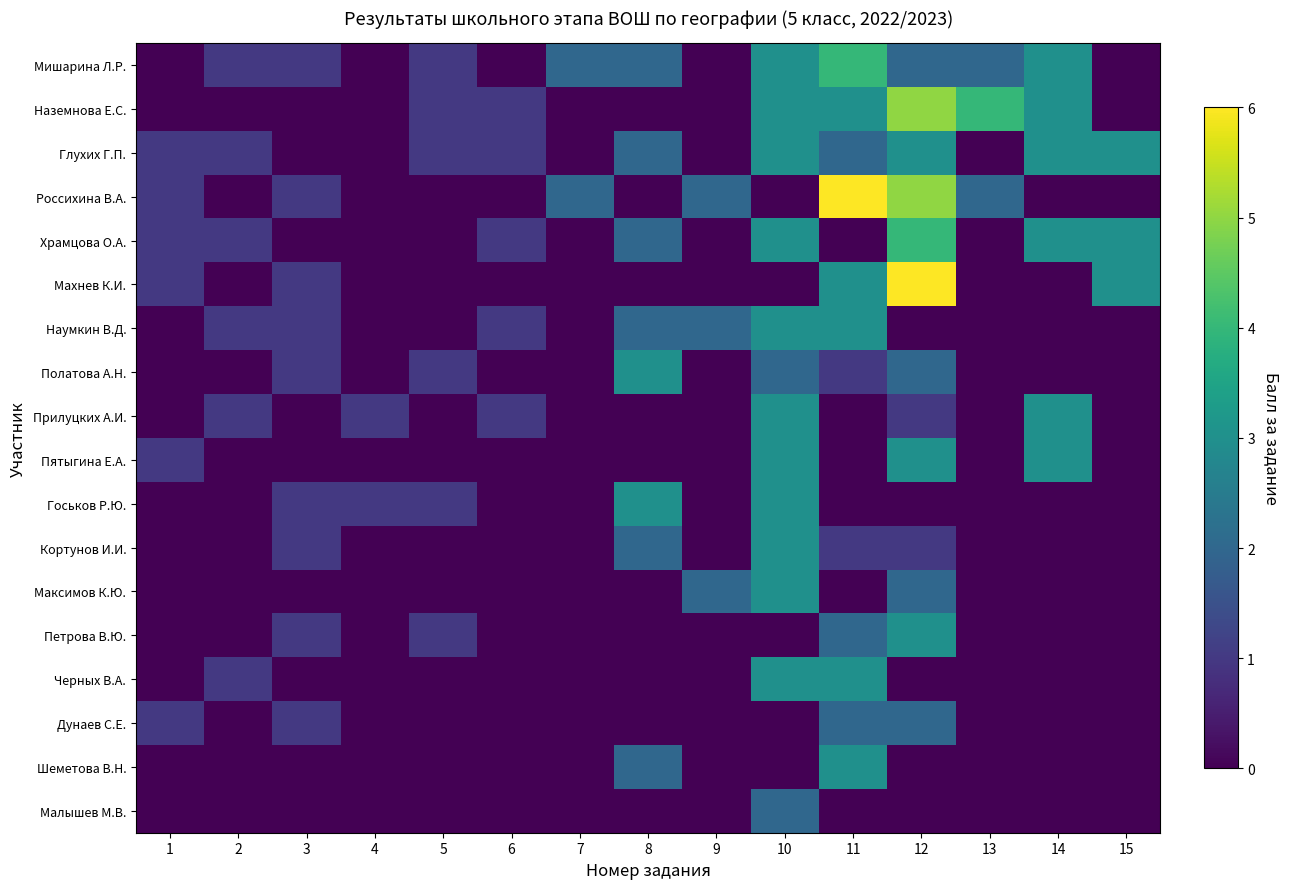

Reading right to left, what are all the values shown in this chart?

Мишарина Л.Р.: 15=0	14=3	13=2	12=2	11=4	10=3	9=0	8=2	7=2	6=0	5=1	4=0	3=1	2=1	1=0
Наземнова Е.С.: 15=0	14=3	13=4	12=5	11=3	10=3	9=0	8=0	7=0	6=1	5=1	4=0	3=0	2=0	1=0
Глухих Г.П.: 15=3	14=3	13=0	12=3	11=2	10=3	9=0	8=2	7=0	6=1	5=1	4=0	3=0	2=1	1=1
Россихина В.А.: 15=0	14=0	13=2	12=5	11=6	10=0	9=2	8=0	7=2	6=0	5=0	4=0	3=1	2=0	1=1
Храмцова О.А.: 15=3	14=3	13=0	12=4	11=0	10=3	9=0	8=2	7=0	6=1	5=0	4=0	3=0	2=1	1=1
Махнев К.И.: 15=3	14=0	13=0	12=6	11=3	10=0	9=0	8=0	7=0	6=0	5=0	4=0	3=1	2=0	1=1
Наумкин В.Д.: 15=0	14=0	13=0	12=0	11=3	10=3	9=2	8=2	7=0	6=1	5=0	4=0	3=1	2=1	1=0
Полатова А.Н.: 15=0	14=0	13=0	12=2	11=1	10=2	9=0	8=3	7=0	6=0	5=1	4=0	3=1	2=0	1=0
Прилуцких А.И.: 15=0	14=3	13=0	12=1	11=0	10=3	9=0	8=0	7=0	6=1	5=0	4=1	3=0	2=1	1=0
Пятыгина Е.А.: 15=0	14=3	13=0	12=3	11=0	10=3	9=0	8=0	7=0	6=0	5=0	4=0	3=0	2=0	1=1
Госьков Р.Ю.: 15=0	14=0	13=0	12=0	11=0	10=3	9=0	8=3	7=0	6=0	5=1	4=1	3=1	2=0	1=0
Кортунов И.И.: 15=0	14=0	13=0	12=1	11=1	10=3	9=0	8=2	7=0	6=0	5=0	4=0	3=1	2=0	1=0
Максимов К.Ю.: 15=0	14=0	13=0	12=2	11=0	10=3	9=2	8=0	7=0	6=0	5=0	4=0	3=0	2=0	1=0
Петрова В.Ю.: 15=0	14=0	13=0	12=3	11=2	10=0	9=0	8=0	7=0	6=0	5=1	4=0	3=1	2=0	1=0
Черных В.А.: 15=0	14=0	13=0	12=0	11=3	10=3	9=0	8=0	7=0	6=0	5=0	4=0	3=0	2=1	1=0
Дунаев С.Е.: 15=0	14=0	13=0	12=2	11=2	10=0	9=0	8=0	7=0	6=0	5=0	4=0	3=1	2=0	1=1
Шеметова В.Н.: 15=0	14=0	13=0	12=0	11=3	10=0	9=0	8=2	7=0	6=0	5=0	4=0	3=0	2=0	1=0
Малышев М.В.: 15=0	14=0	13=0	12=0	11=0	10=2	9=0	8=0	7=0	6=0	5=0	4=0	3=0	2=0	1=0